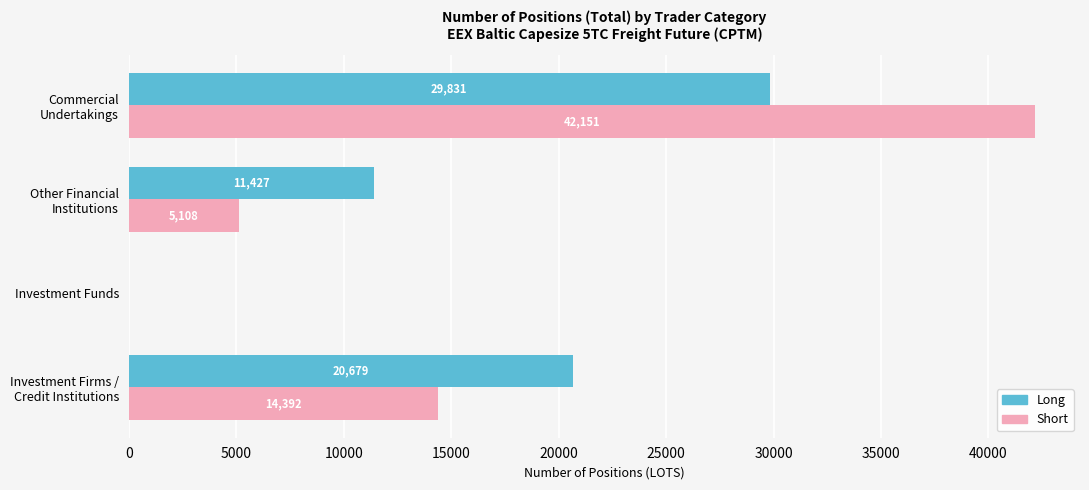

How many data points in Short are above 14391?

2